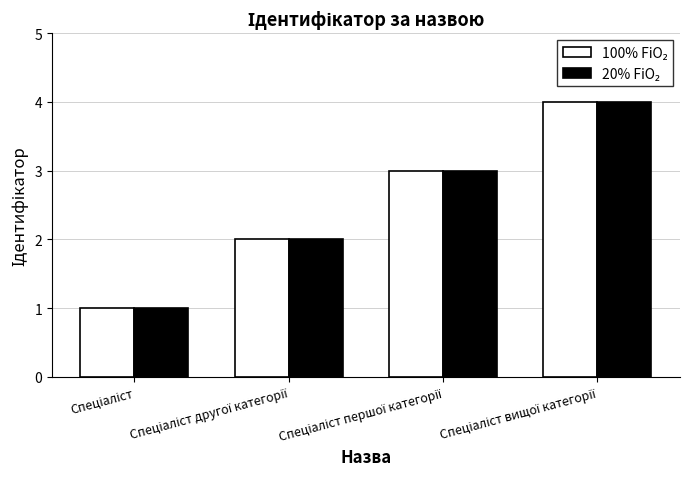

What is the difference between the 100% FiO₂ values at Спеціаліст and Спеціаліст вищої категорії?

3